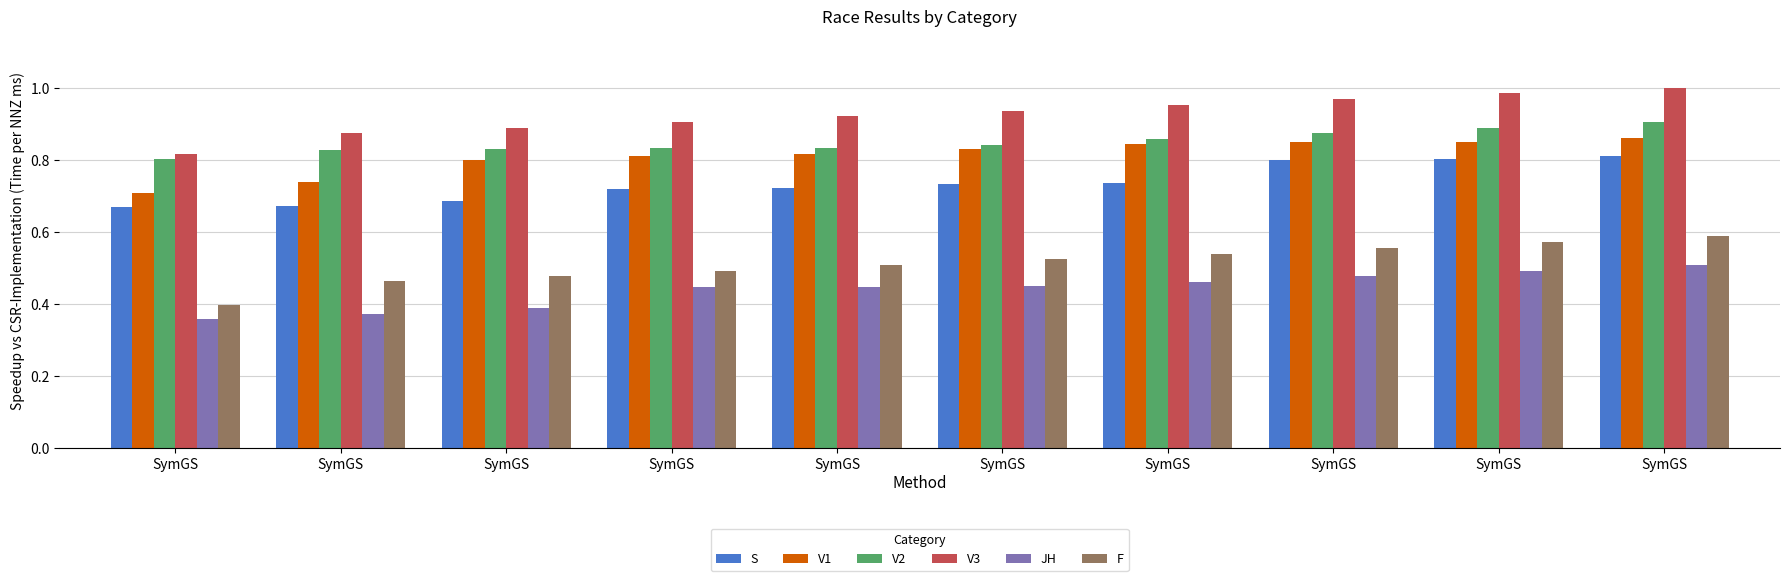

Does the chart contain any negative values?

No